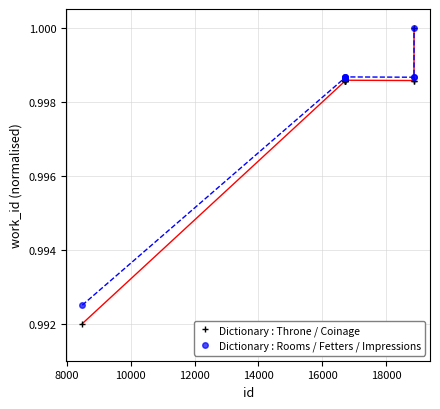

What are all the series names shown in the legend?

Dictionary : Throne / Coinage, Dictionary : Rooms / Fetters / Impressions